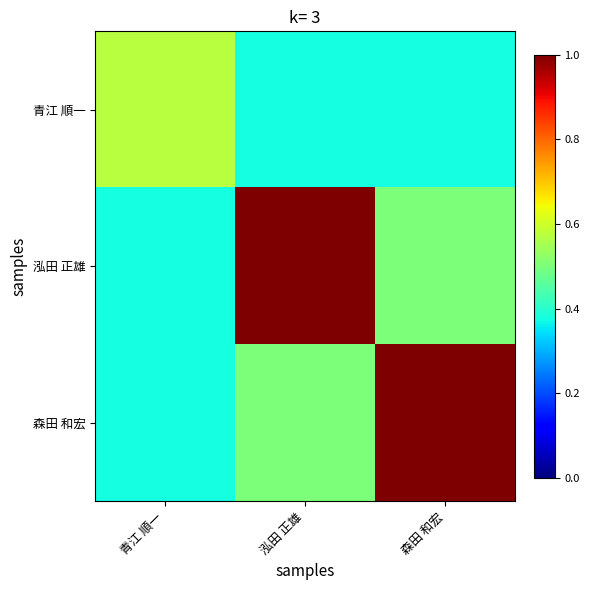

Which series has the largest range (max minus min)?

泓田 正雄